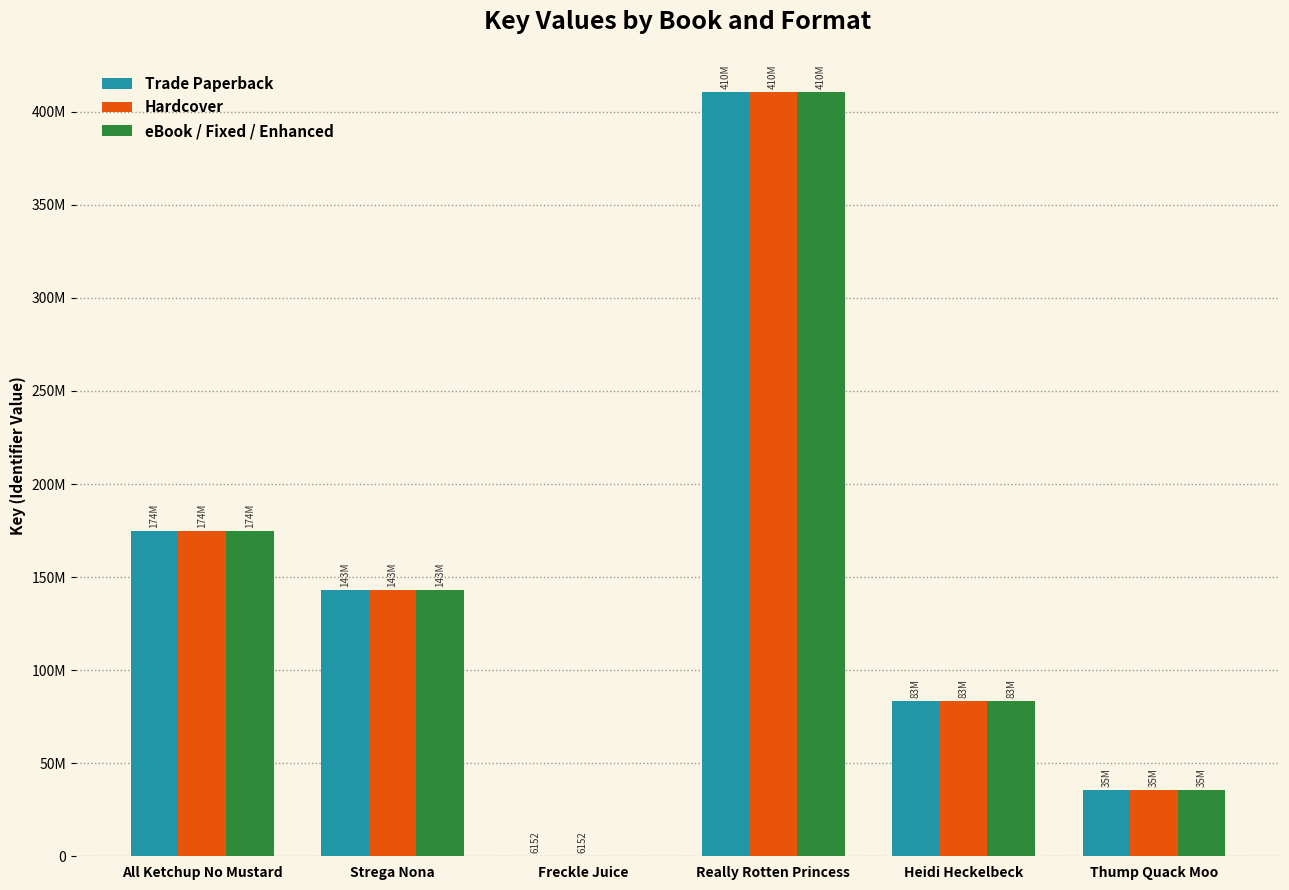

What are all the series names shown in the legend?

Trade Paperback, Hardcover, eBook / Fixed / Enhanced